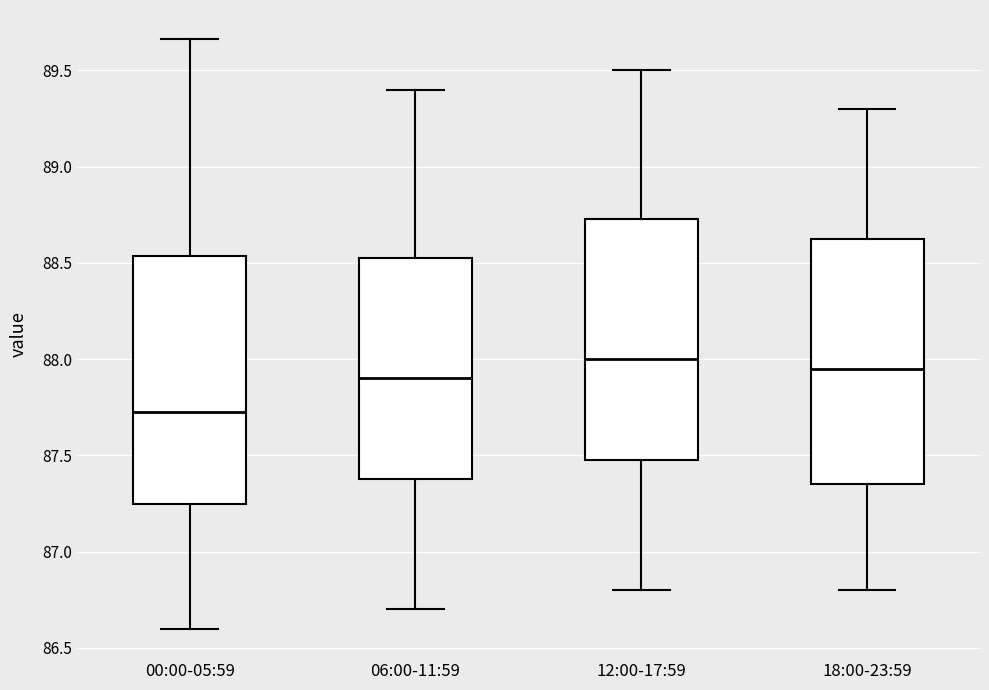

Where is the lower edge of the box for 00:00-05:59 on the y-axis? The values are not printed on the chart, so give them approximately, as read against the axis.

87.25